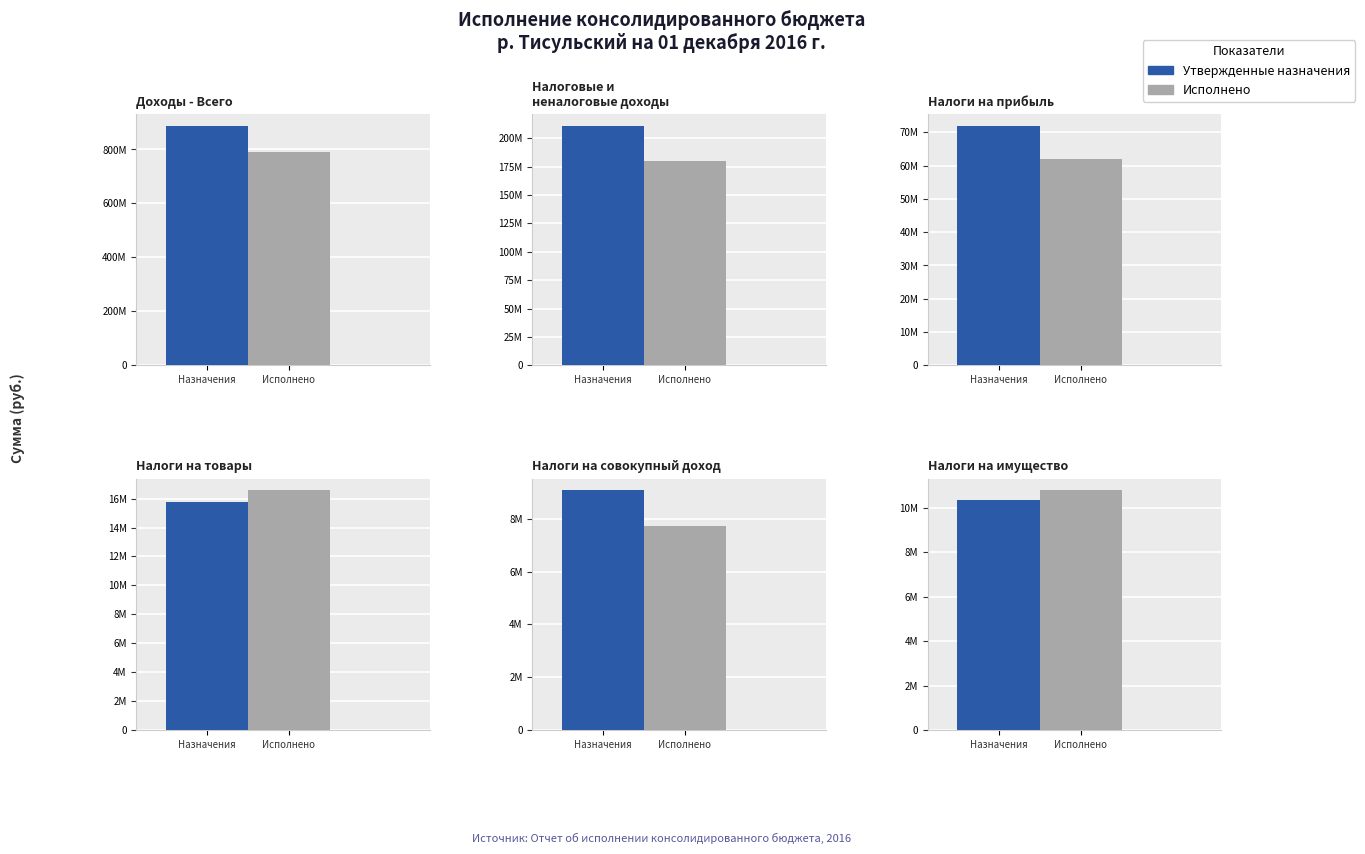

Reading left to right, transcribe all the data shown in this chart.

Утвержденные назначения: 887249184.1	210857300.0	71892000.0	15758000.0	9073000.0	10364000.0
Исполнено: 789847745.3	180117026.7	61866397.0	16560436.0	7719698.4	10790375.8